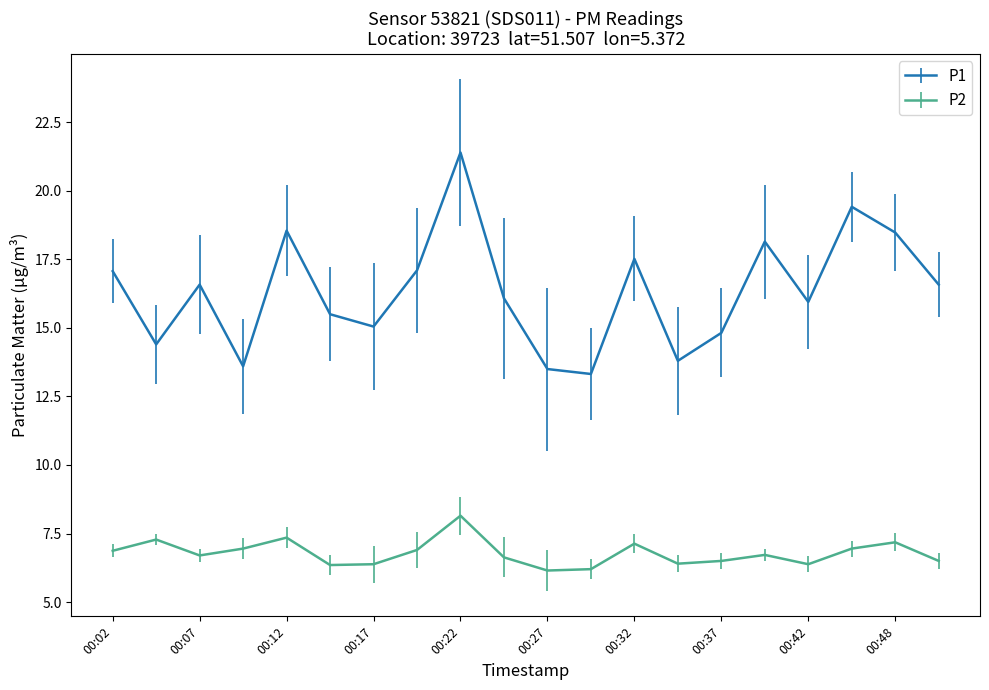

Which series has the largest total across all categories?

P1